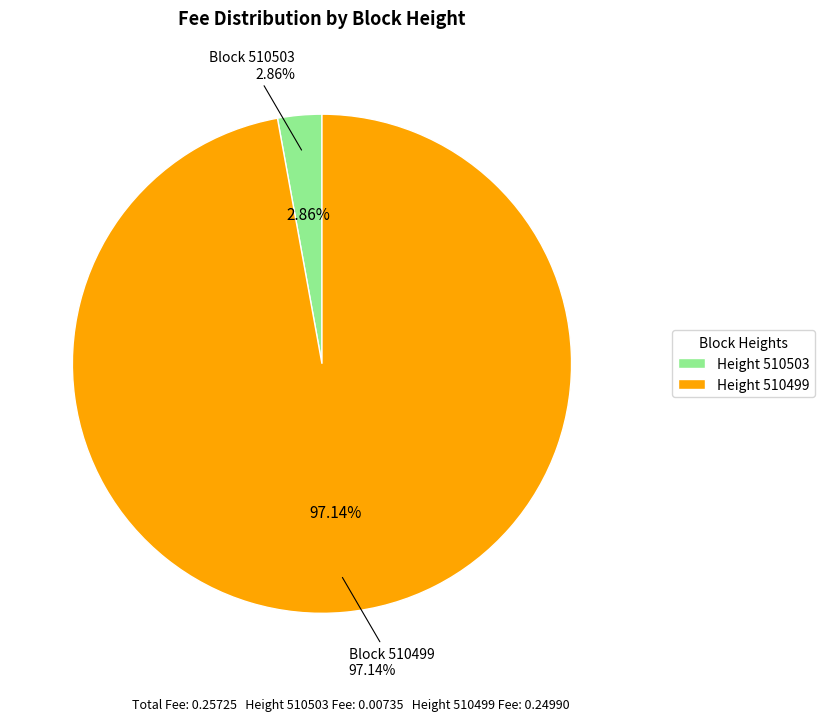

The 510503 slice represents 3% of the pie. True or false?

True